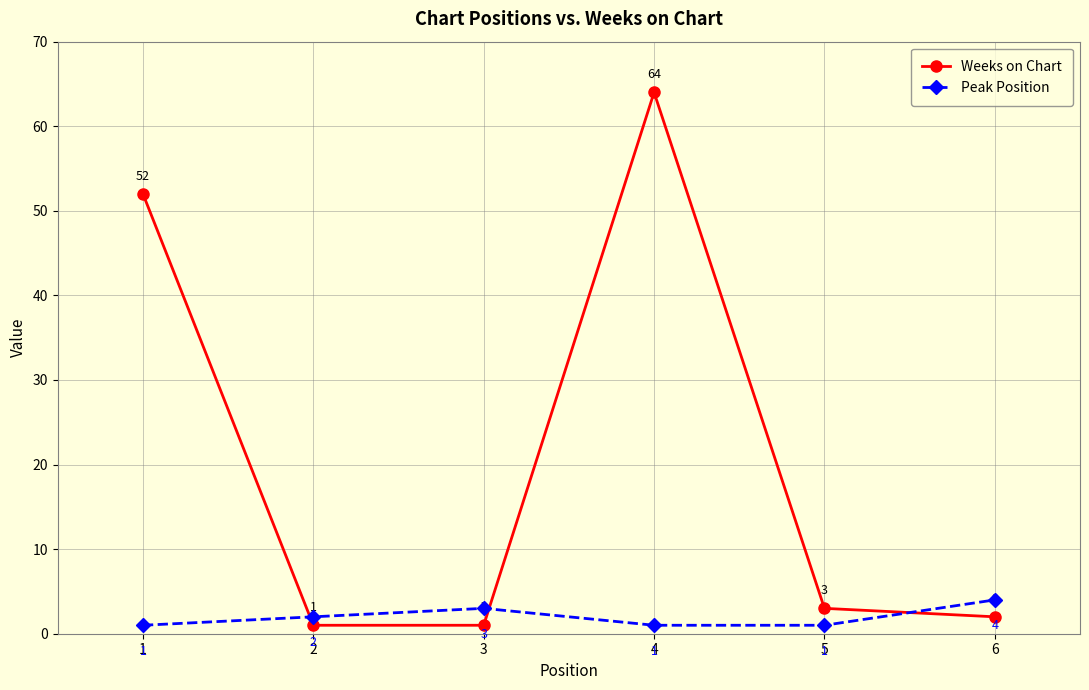

List the series in order of their overall mean, highest first.

Weeks on Chart, Peak Position